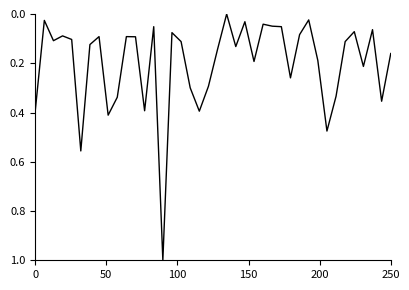

What is the maximum value shown in the chart?

1.0